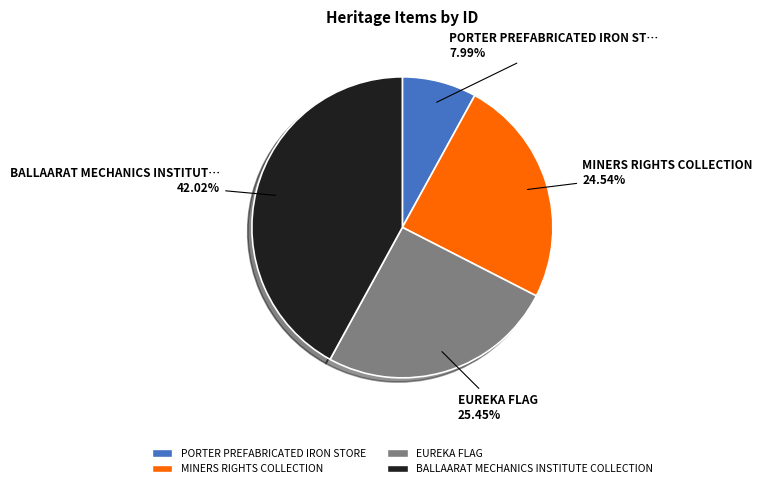

Rank the categories by value from lowest to highest.

PORTER PREFABRICATED IRON STORE, MINERS RIGHTS COLLECTION, EUREKA FLAG, BALLAARAT MECHANICS INSTITUTE COLLECTION